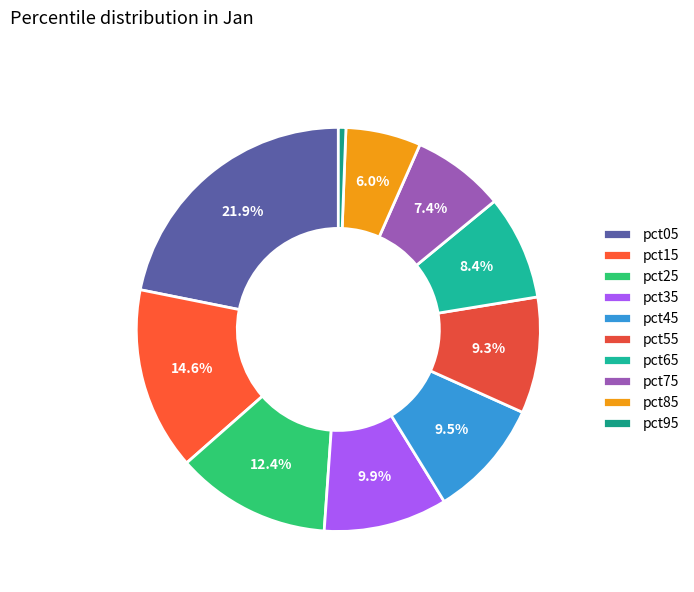

To the nearest percent, what is the difference between the largest and smallest slice percentages?

21%